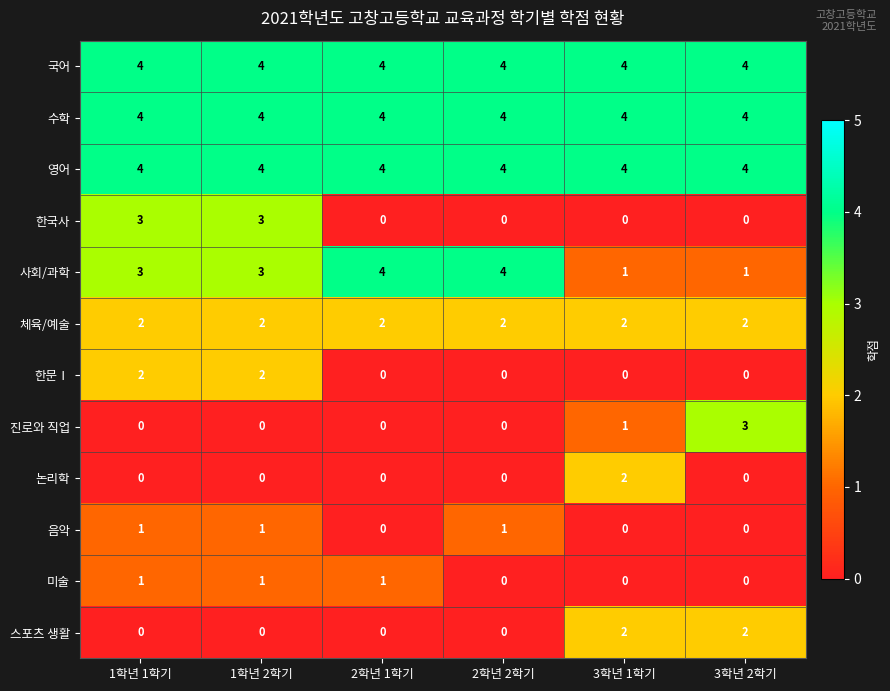

How many 미술 values are between 0 and 1?

6